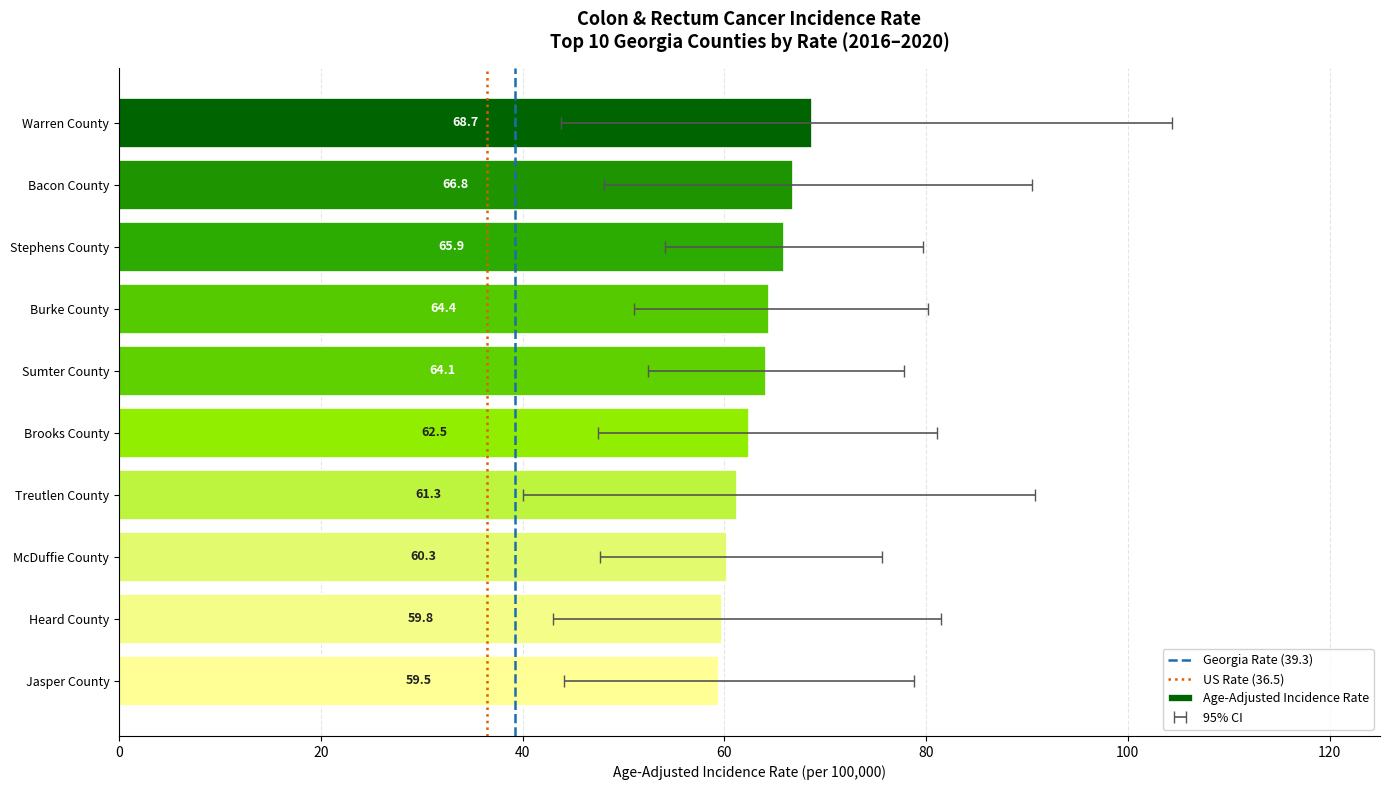

True or false: lower_ci has a value of 52.4 at 4.

True